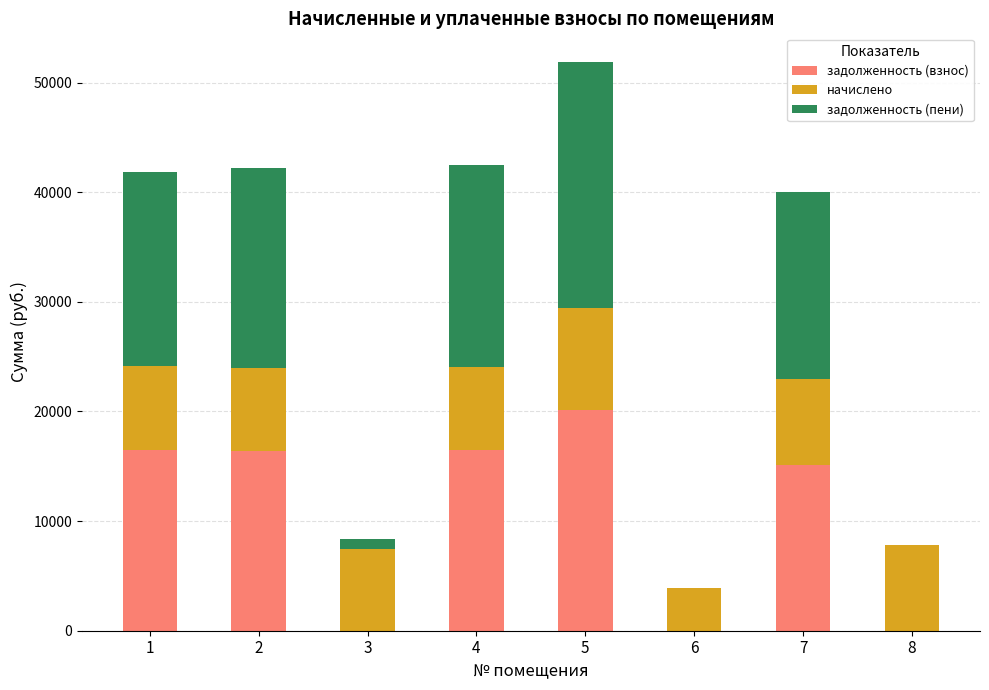

At which category is the sum across all series the highest?

5